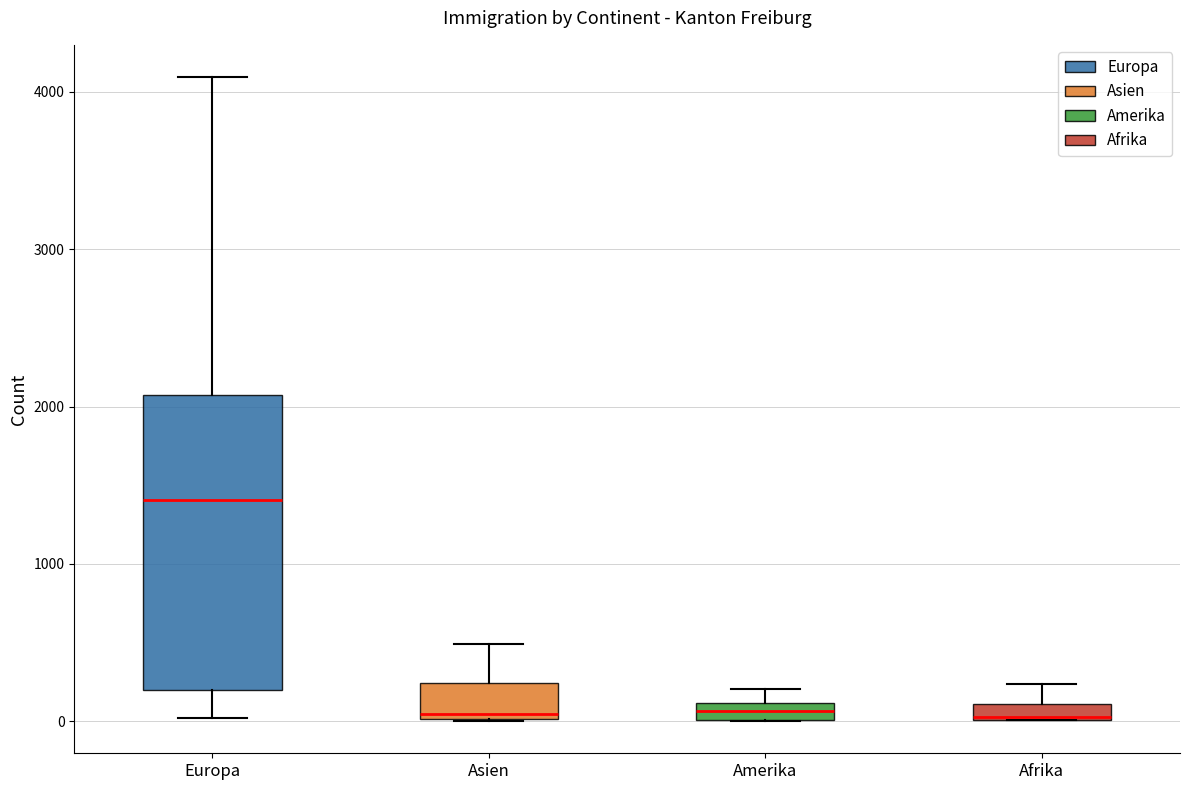

Which box is the tallest, from its lower edge to its upper edge?

Europa